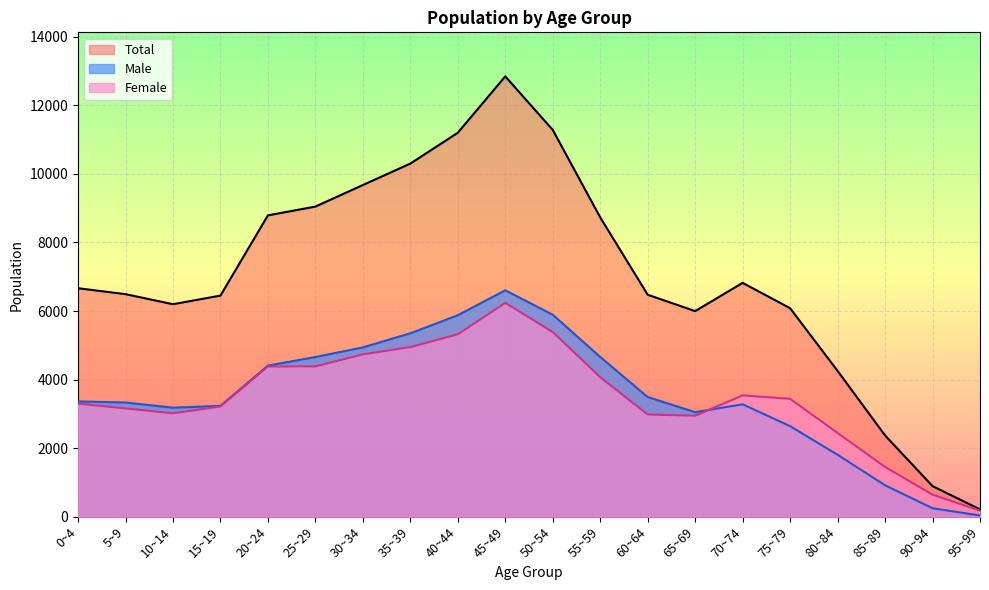

Rank the categories by Total value from highest to lowest.

45~49, 50~54, 40~44, 35~39, 30~34, 25~29, 20~24, 55~59, 70~74, 0~4, 5~9, 60~64, 15~19, 10~14, 75~79, 65~69, 80~84, 85~89, 90~94, 95~99